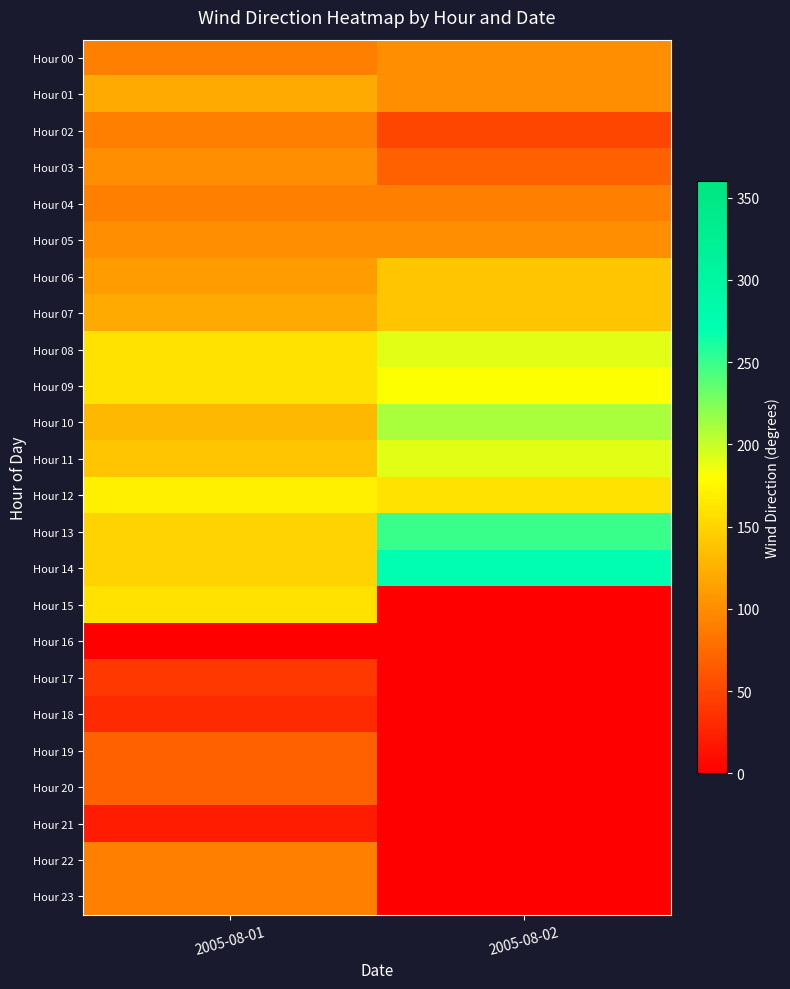

At which category is the sum across all series the highest?

2005-08-01